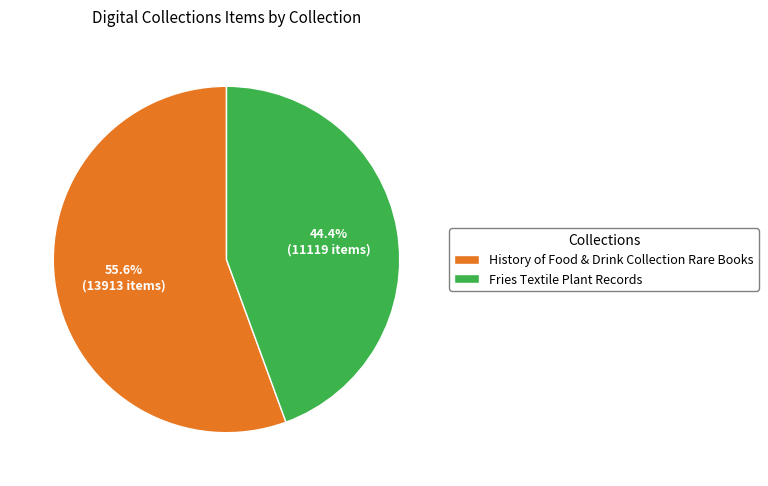

Rank the categories by value from highest to lowest.

History of Food & Drink Collection Rare Books, Fries Textile Plant Records